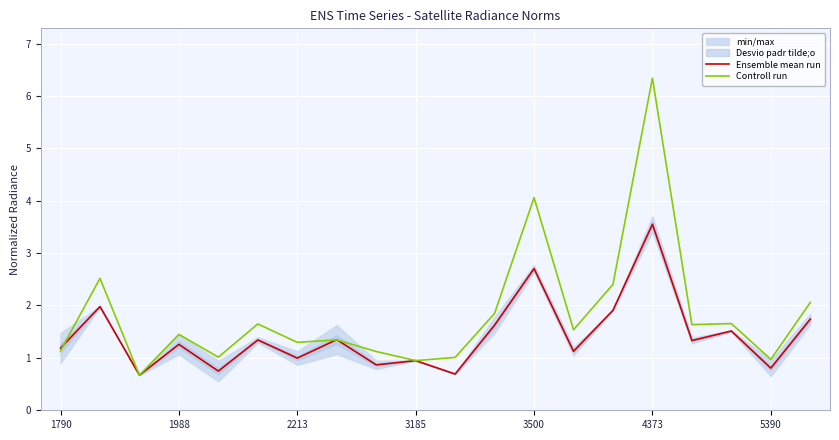

What is the maximum value for Ensemble mean run?

3.6